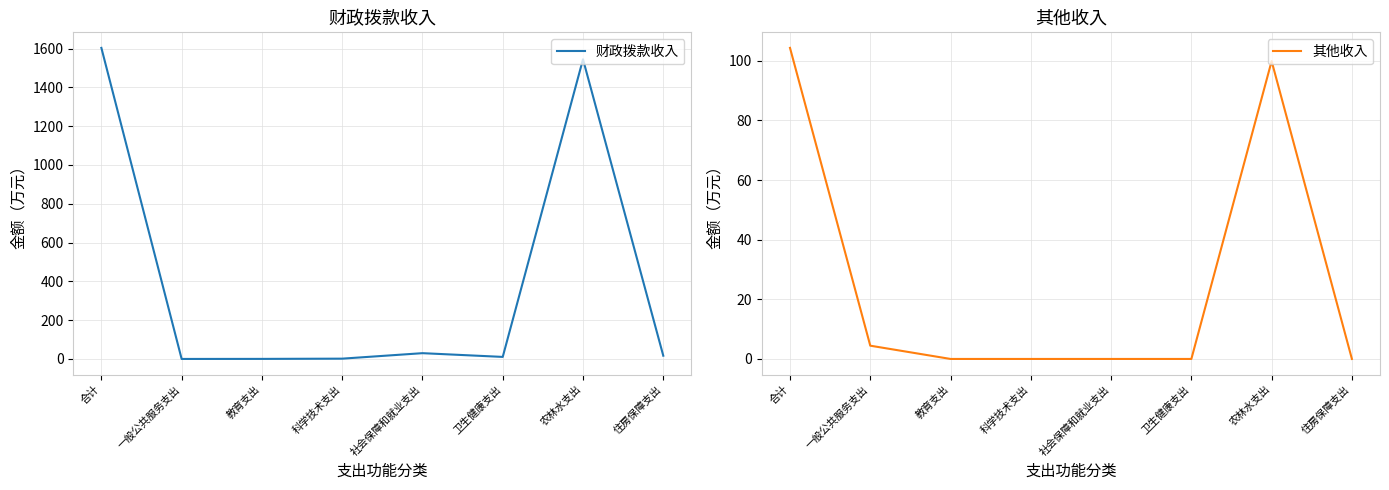

How many intersections are there between 其他收入 and 财政拨款收入?

2